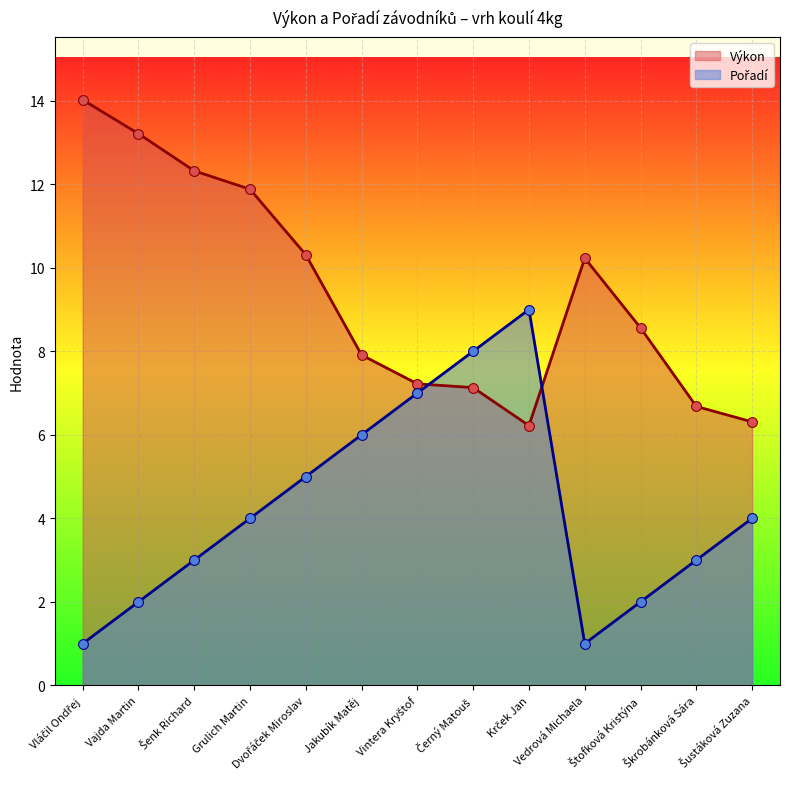

Which series has the widest spread of Y values?

Pořadí